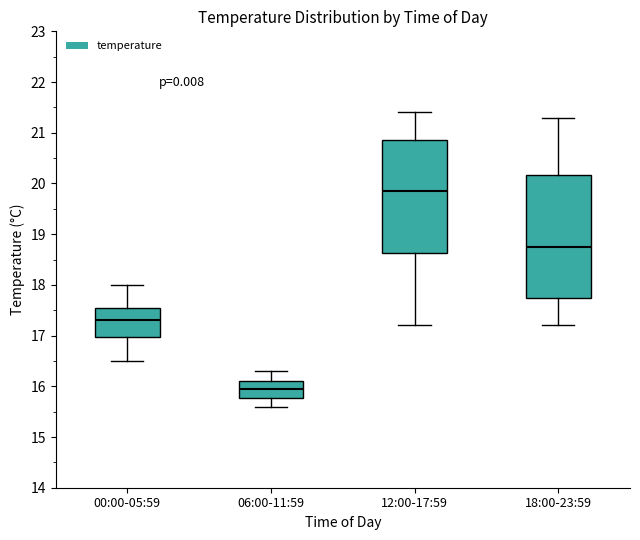

Which box is the tallest, from its lower edge to its upper edge?

18:00-23:59